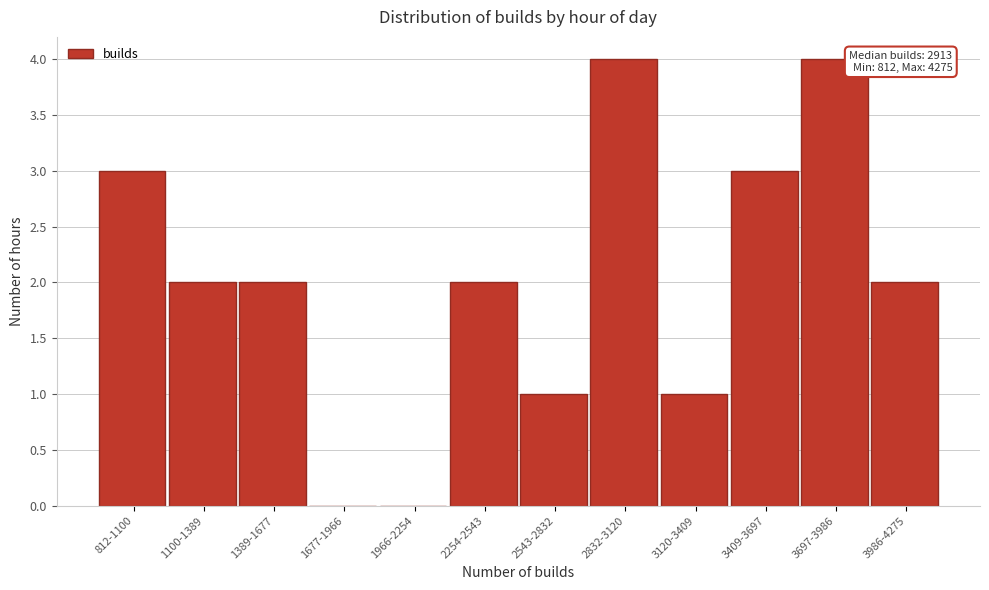

Reading left to right, extract all data points from this chart.

812-1100=3	1100-1389=2	1389-1677=2	1677-1966=0	1966-2254=0	2254-2543=2	2543-2832=1	2832-3120=4	3120-3409=1	3409-3697=3	3697-3986=4	3986-4275=2